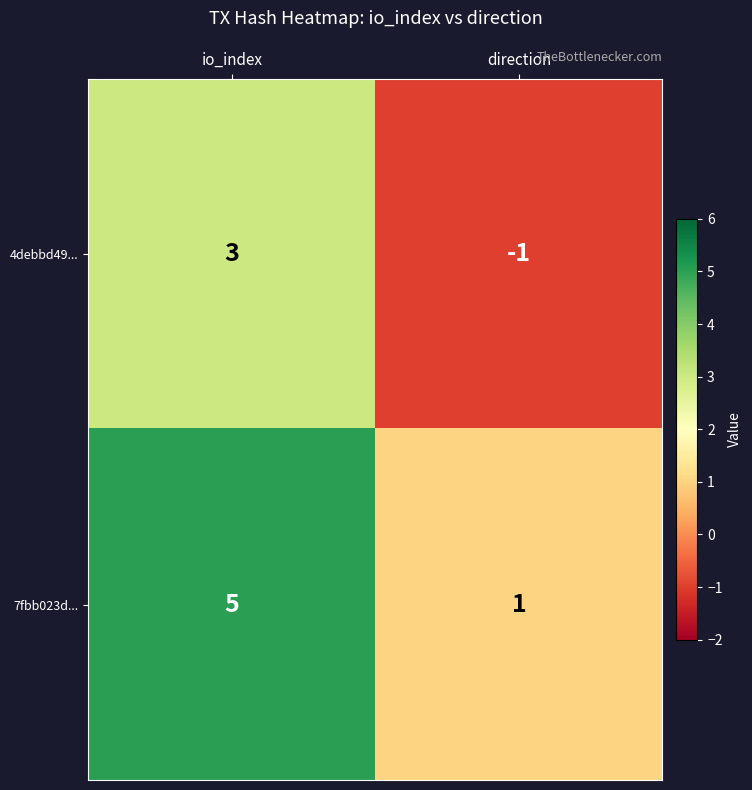

Reading left to right, list all the values displayed in this chart.

4debbd49...: io_index=3	direction=-1
7fbb023d...: io_index=5	direction=1